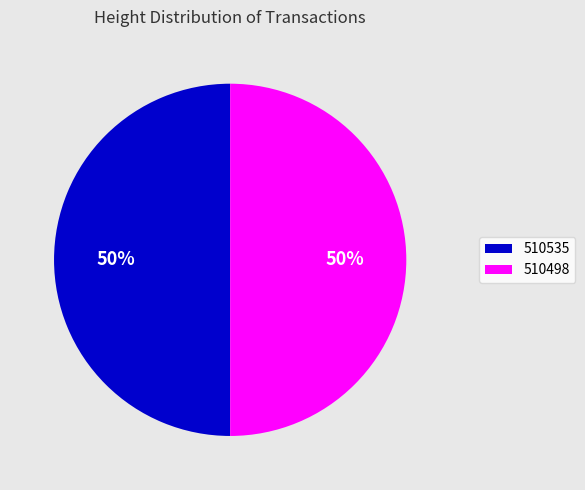

How many segments does this pie chart have?

2